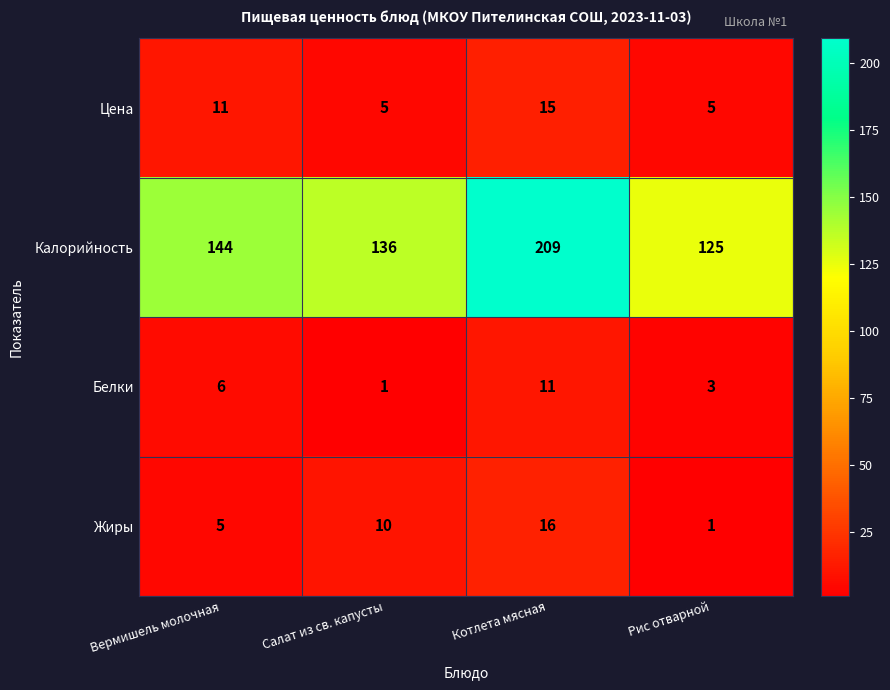

What value does the Белки series have at Котлета мясная, to the nearest 5?

10